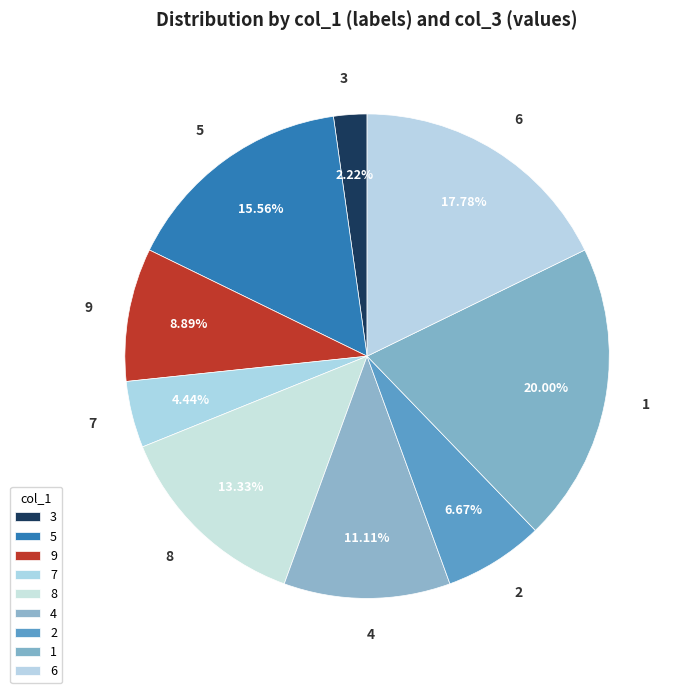

Does any single category account for the majority?

No